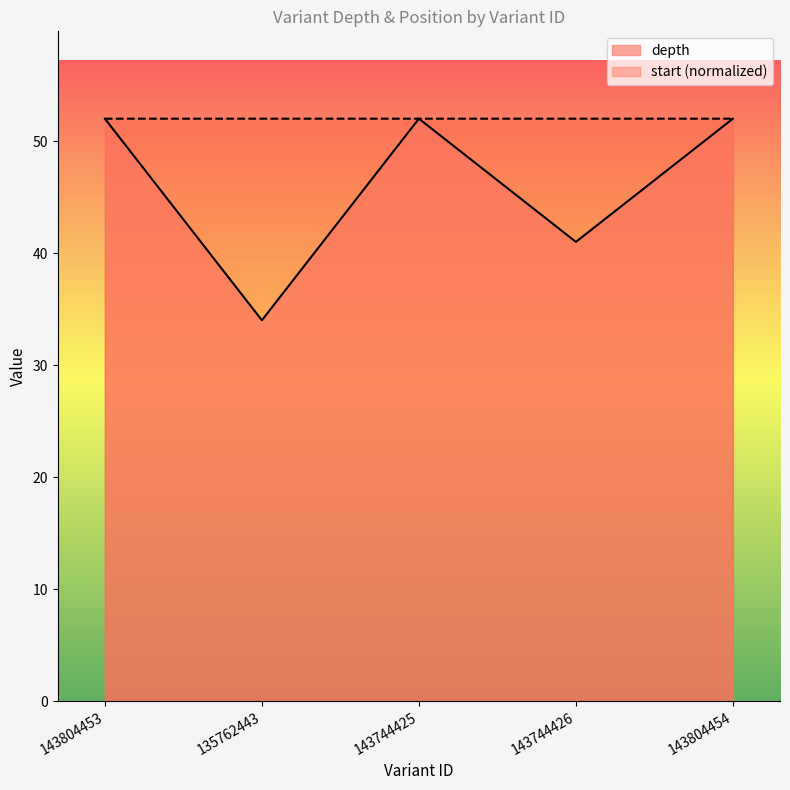

Where do start and depth first cross each other?

143804453 and 135762443